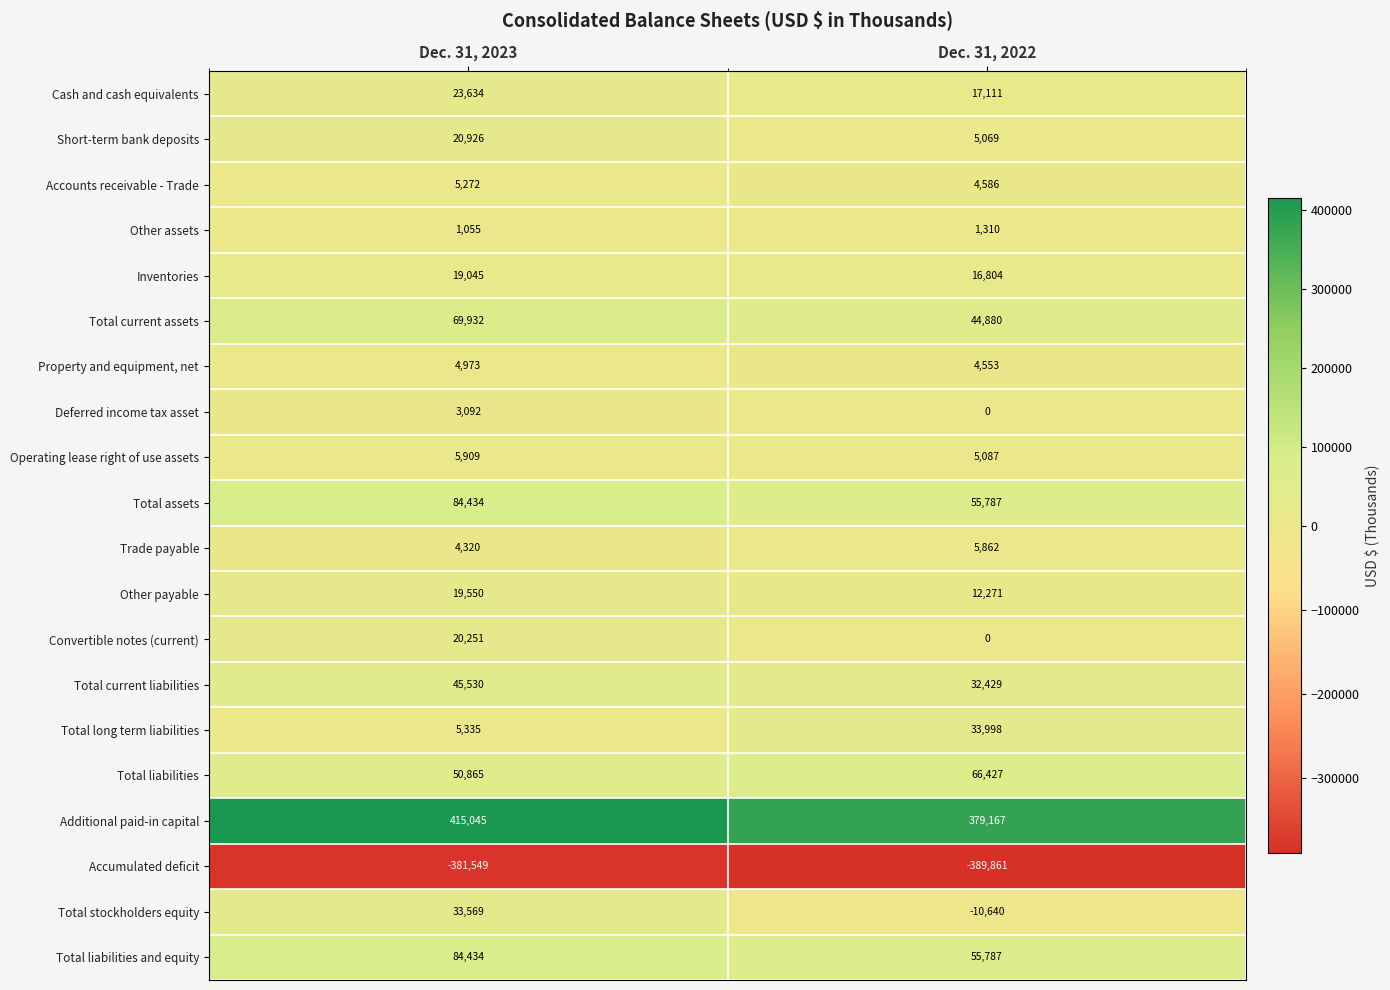

Between Dec. 31, 2023 and Dec. 31, 2022, which series saw the biggest shift?

Total stockholders equity